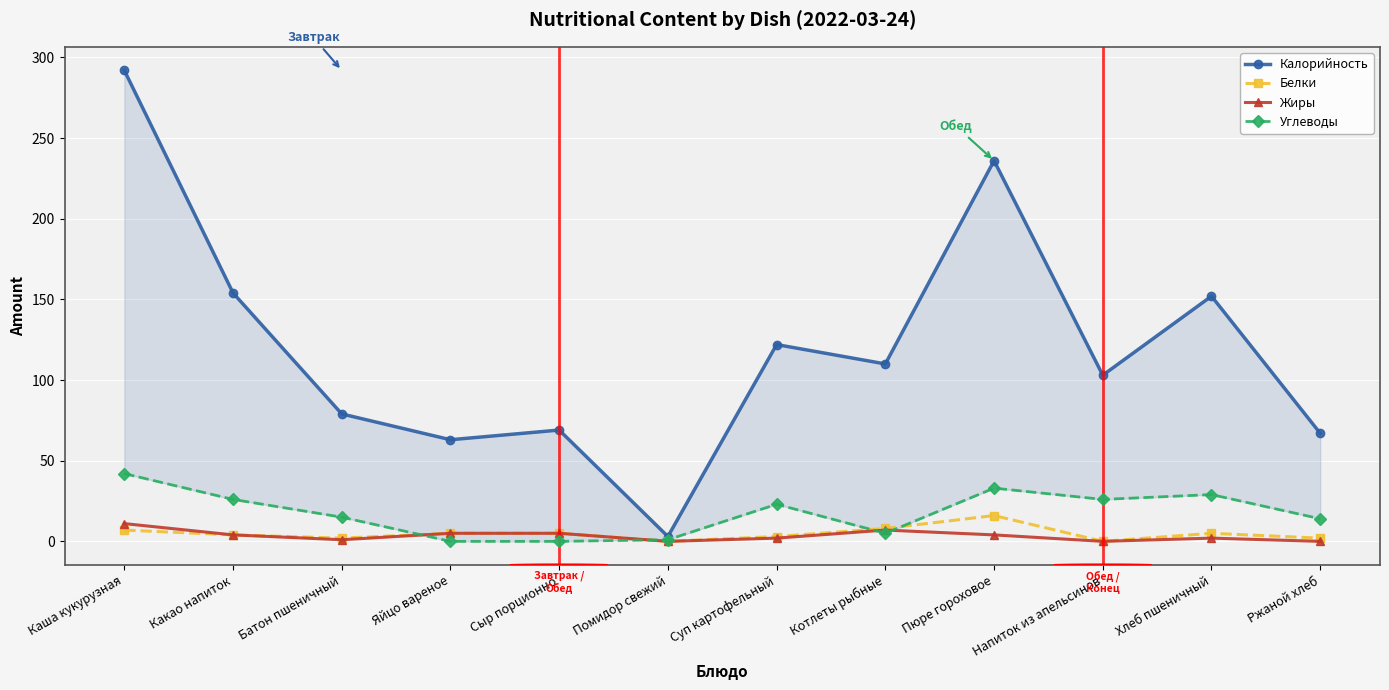

What is the total value across all series at Батон пшеничный?

97